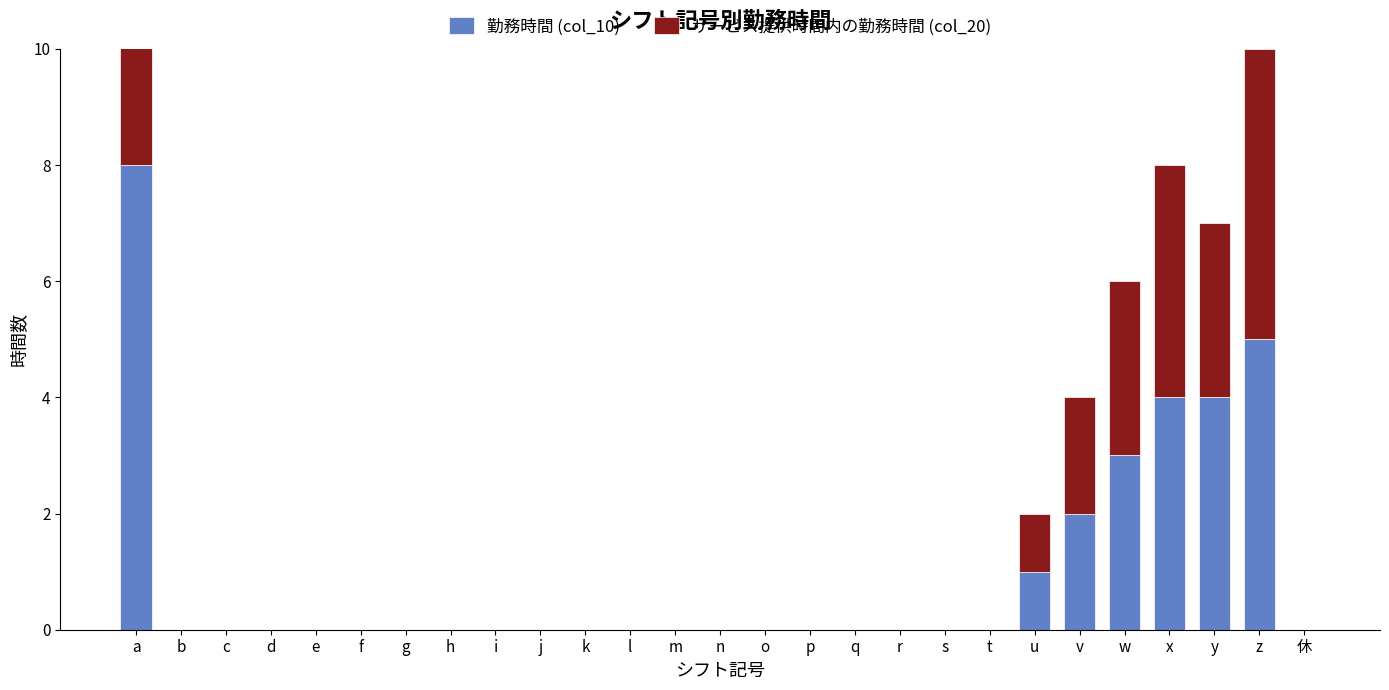

Does the chart contain any negative values?

No